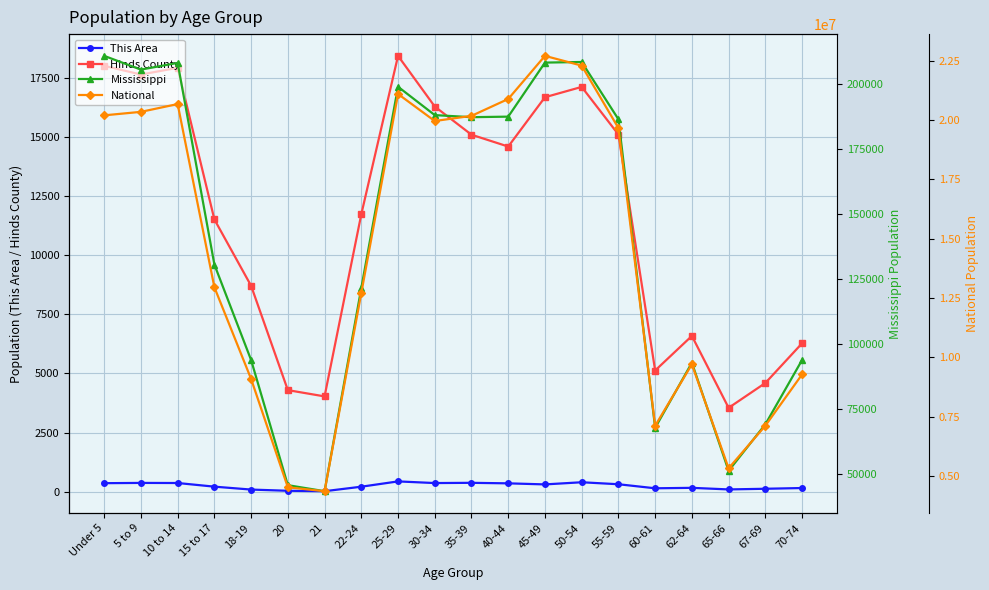

True or false: National and Hinds County intersect in this chart.

False